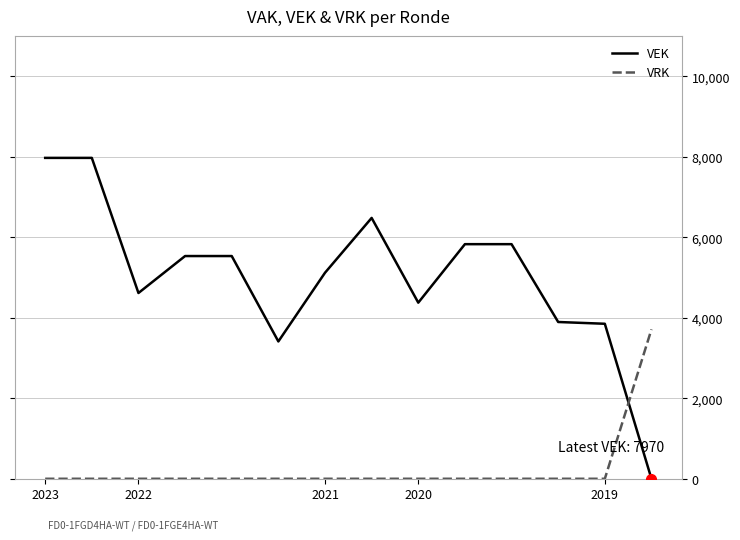

Which series has the largest total across all categories?

VEK